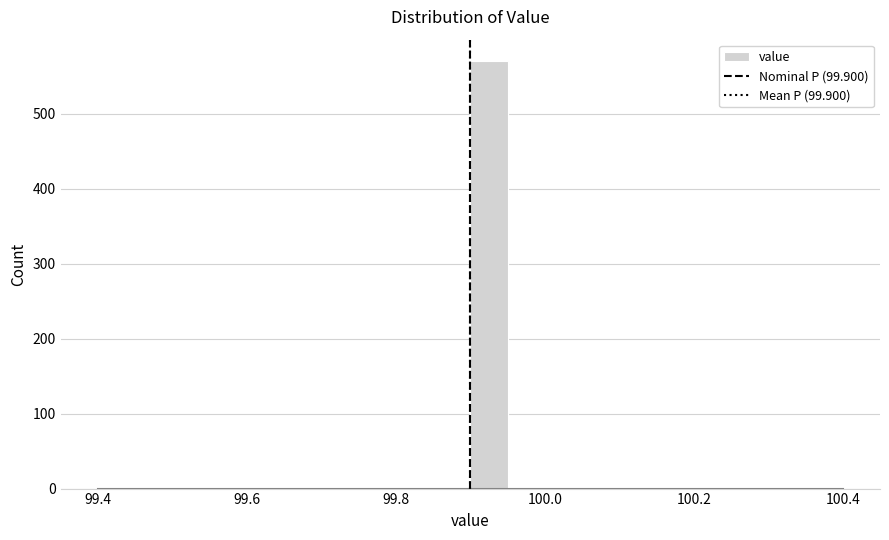

Around what value on the x-axis is the tallest bar? Give the approximate position of its centre, as read against the axis.

99.92